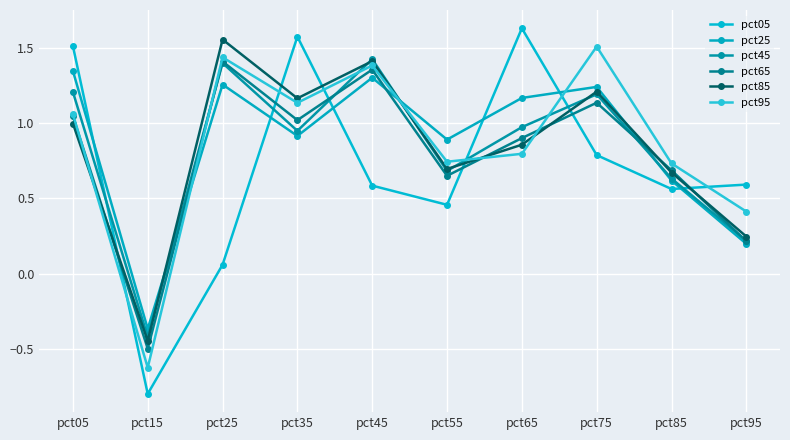

How many interior local peaks does the pct25 series have?

3